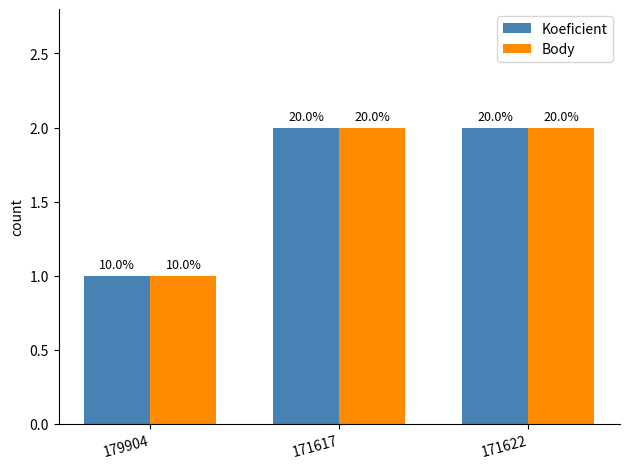

How many bars are there in each group?

2